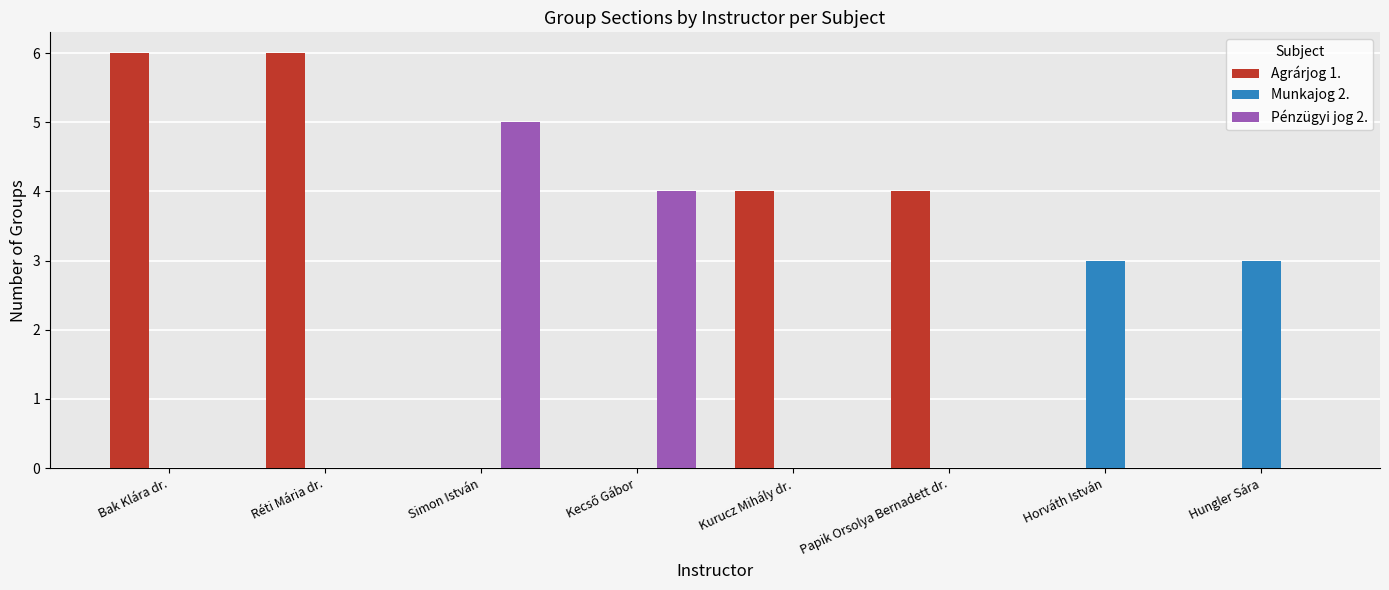

What is the maximum value for Pénzügyi jog 2.?

5